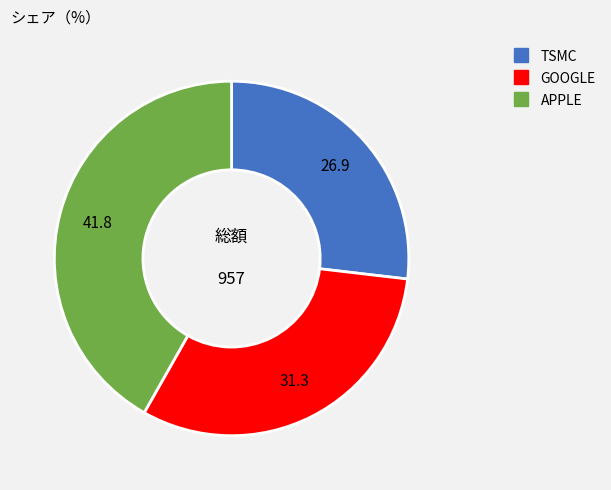

Is APPLE the majority of the pie?

No